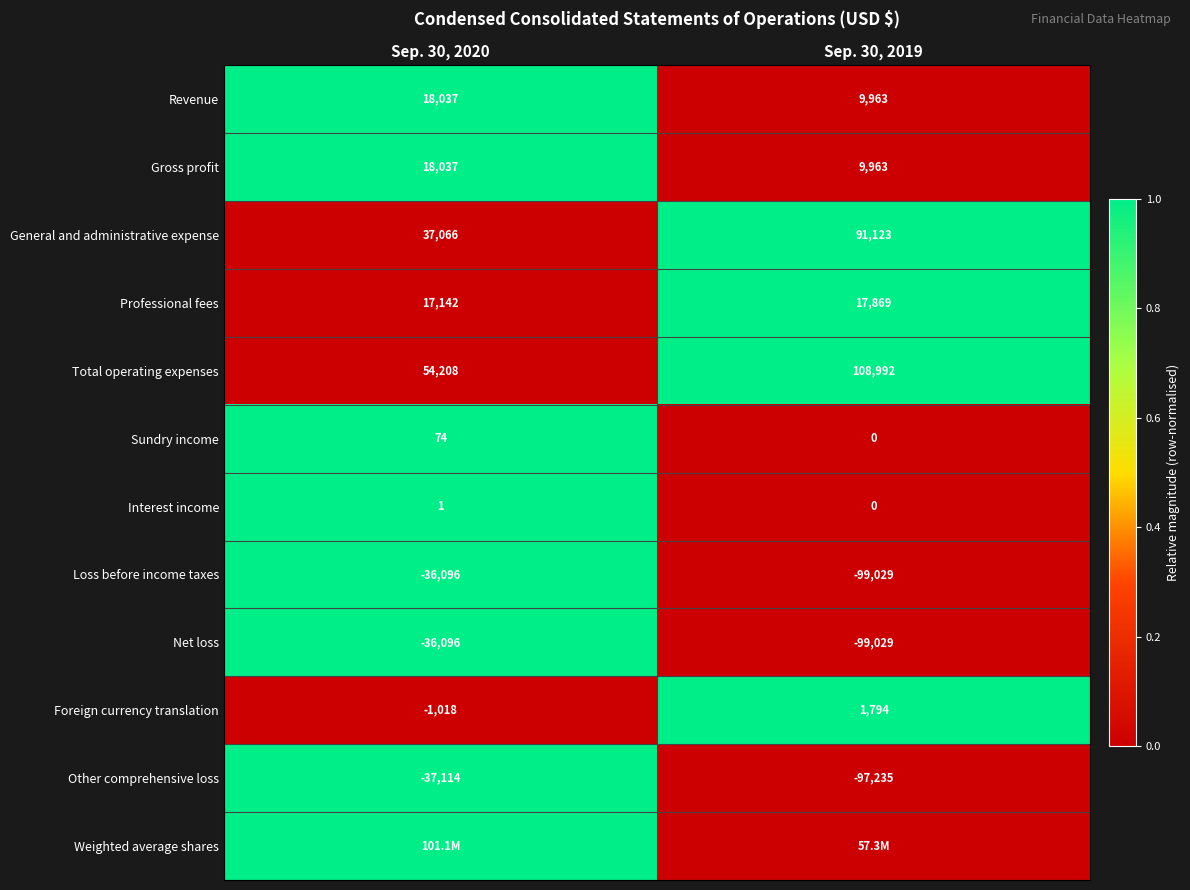

At which label is Foreign currency translation closest to 388?

Sep. 30, 2020